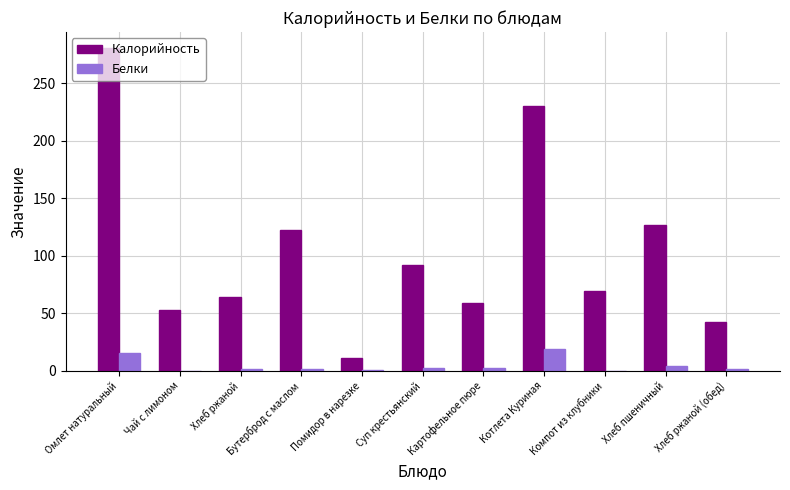

Between Помидор в нарезке and Компот из клубники, which series saw the biggest shift?

Калорийность